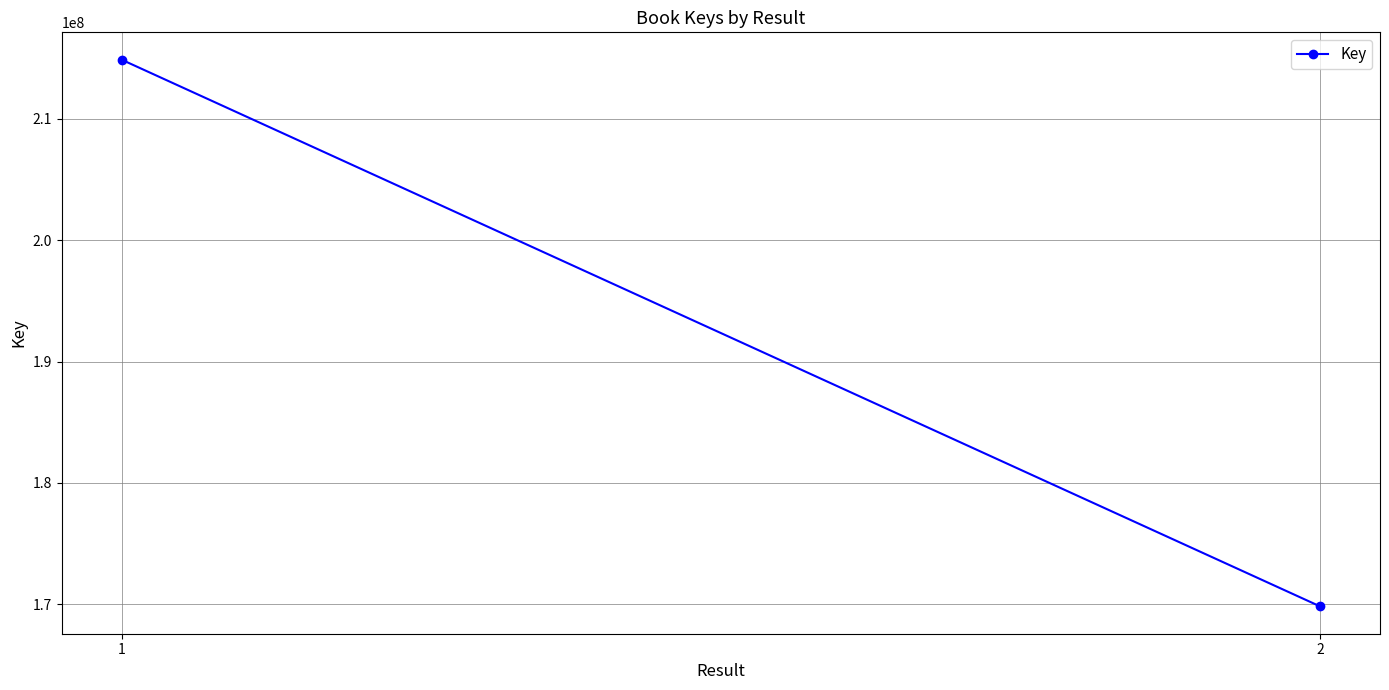

Between 2 and 1, which is larger?

1